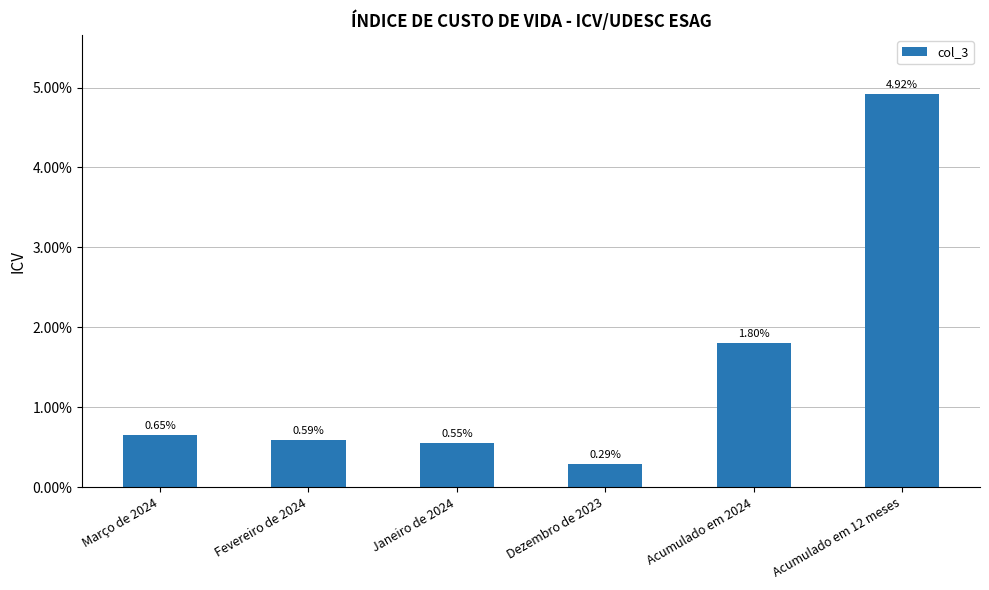

Does the chart contain any negative values?

No